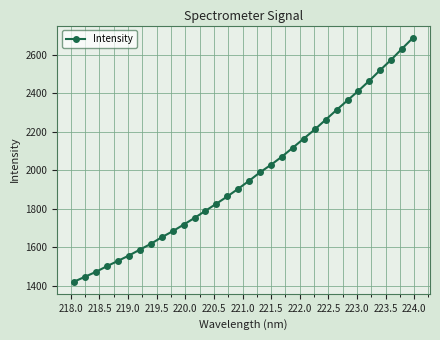

How many distinct data groups are displayed?

1